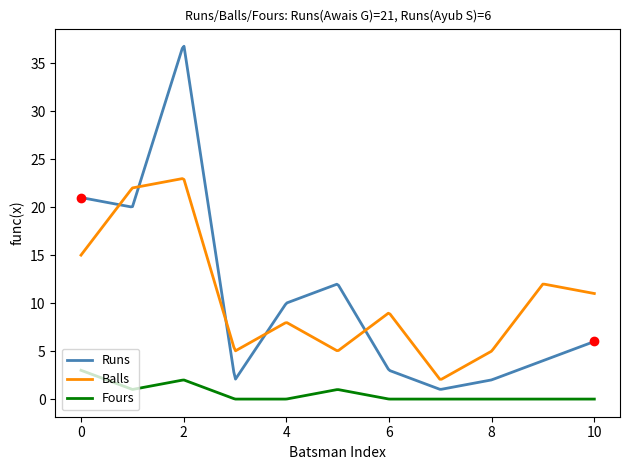

List the series in order of their peak value, lowest first.

Fours, Balls, Runs